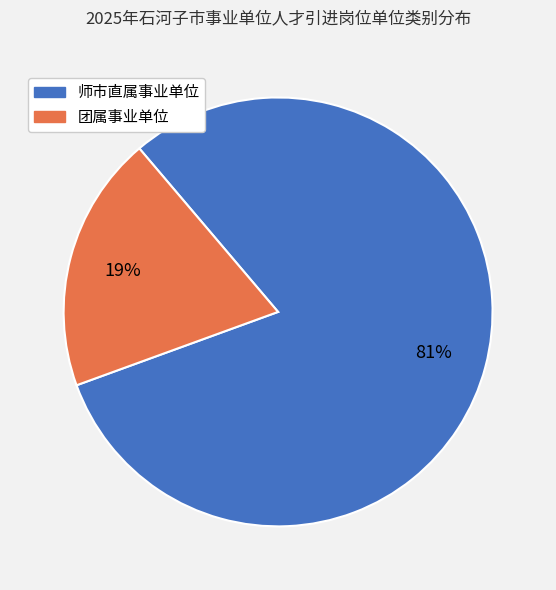

Between 团属事业单位 and 师市直属事业单位, which is larger?

师市直属事业单位